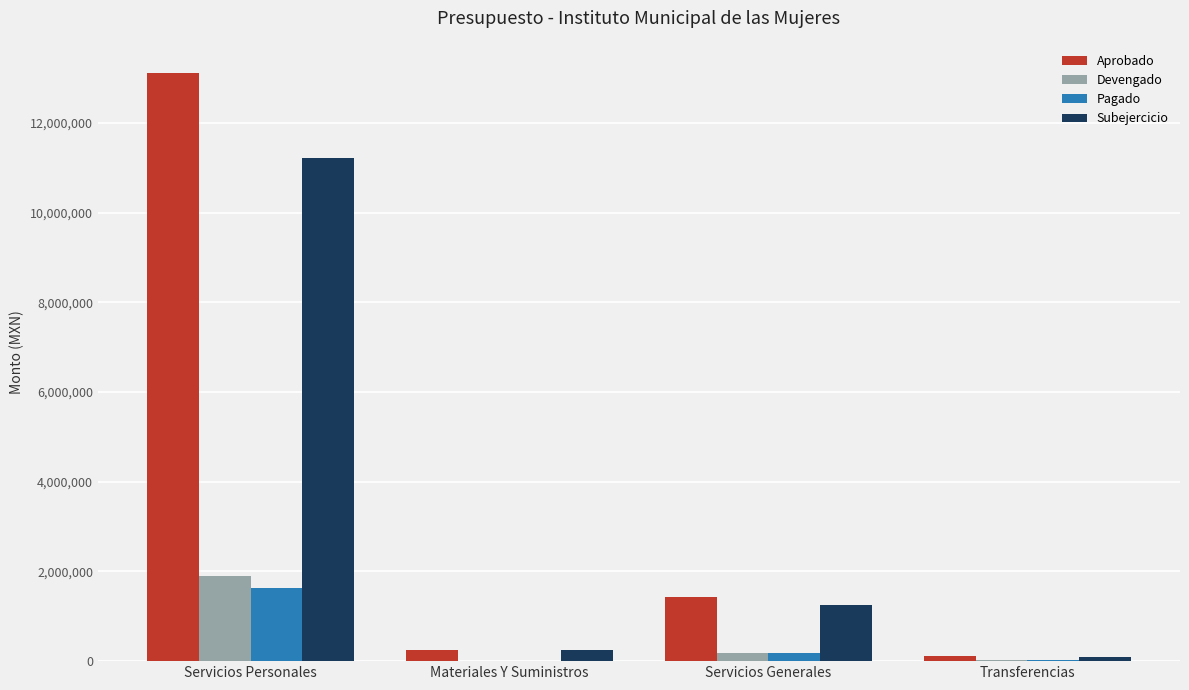

Between Servicios Personales and Materiales Y Suministros, which series saw the biggest shift?

Aprobado